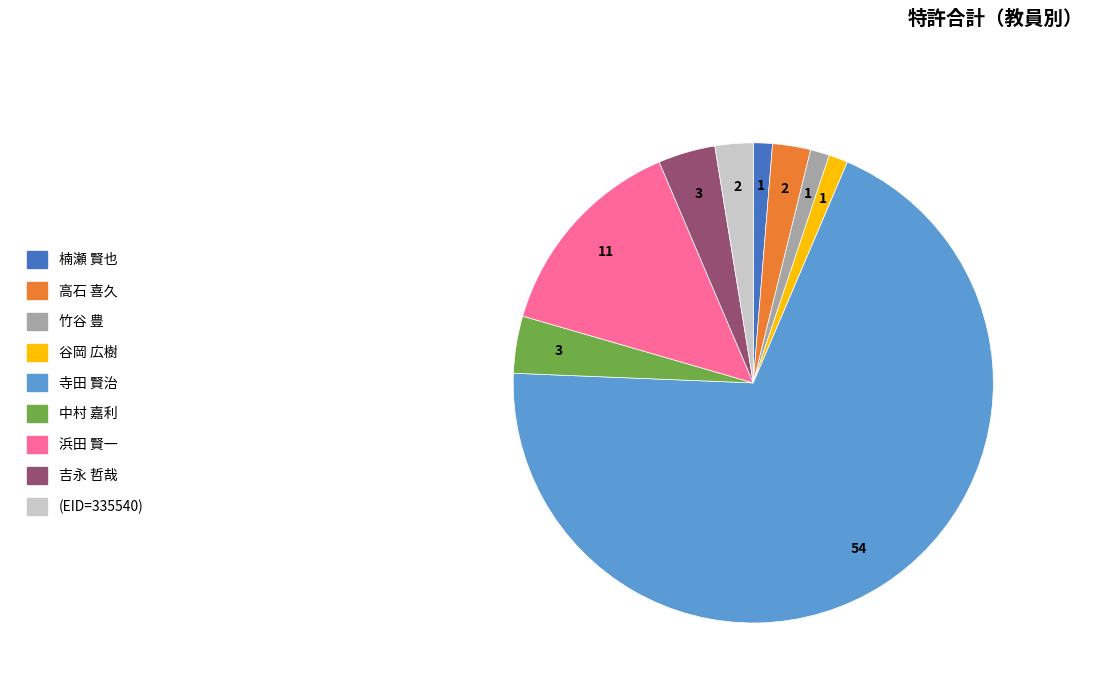

Does any single category account for the majority?

Yes